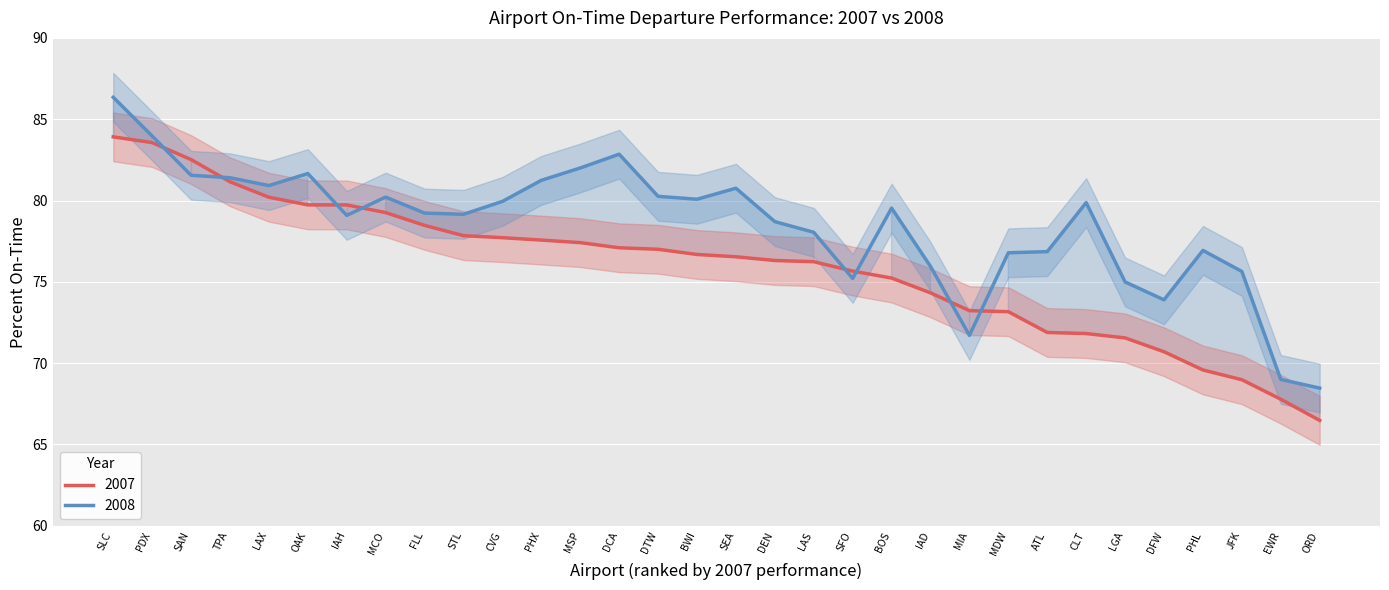

What value does the 2008 series have at MSP?

82.0